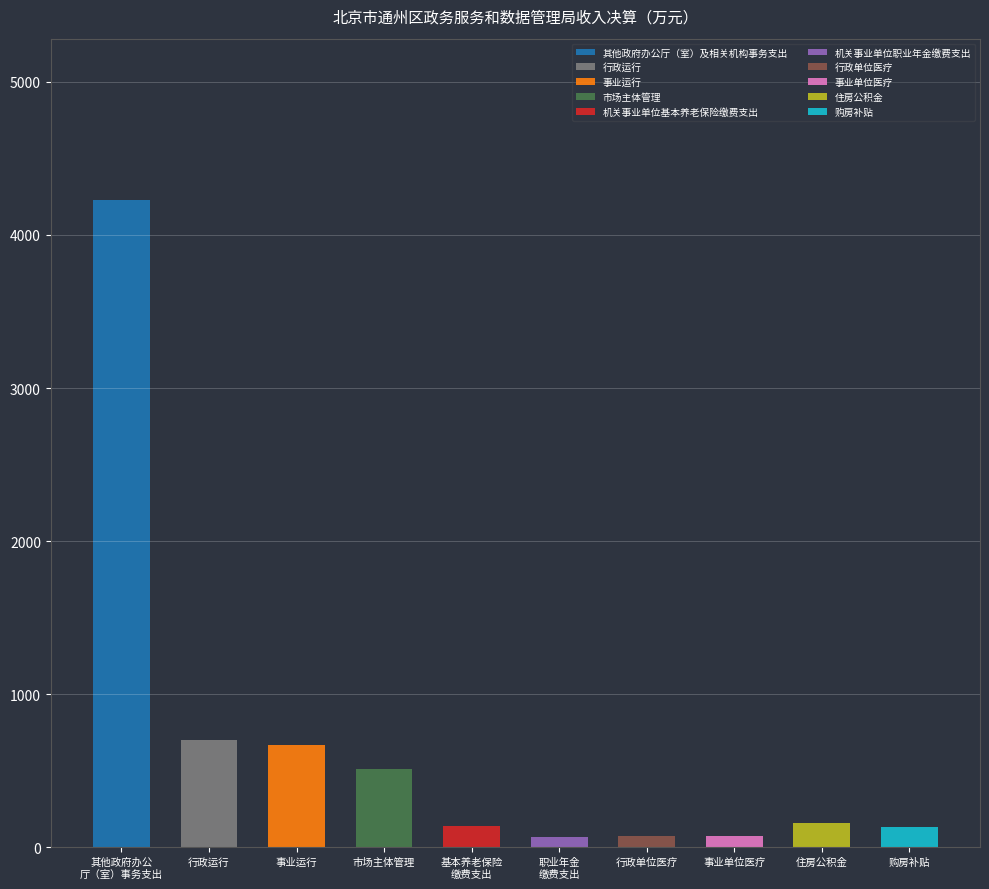

How many data points does each series have?

10